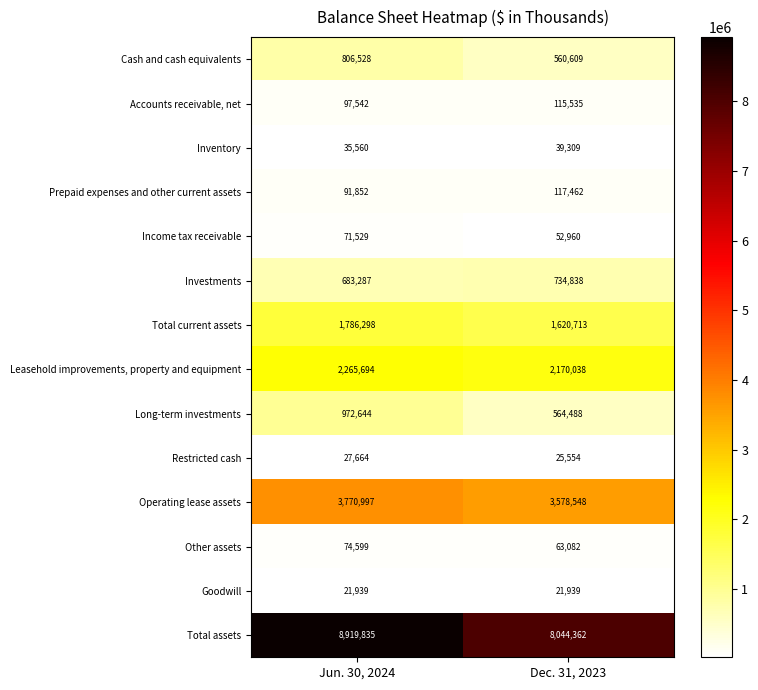

What is the sum of the Prepaid expenses and other current assets values at Jun. 30, 2024 and Dec. 31, 2023?

209314